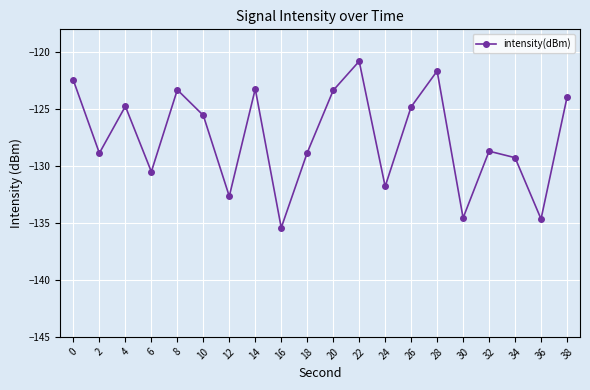

What is the smallest value displayed?

-135.4